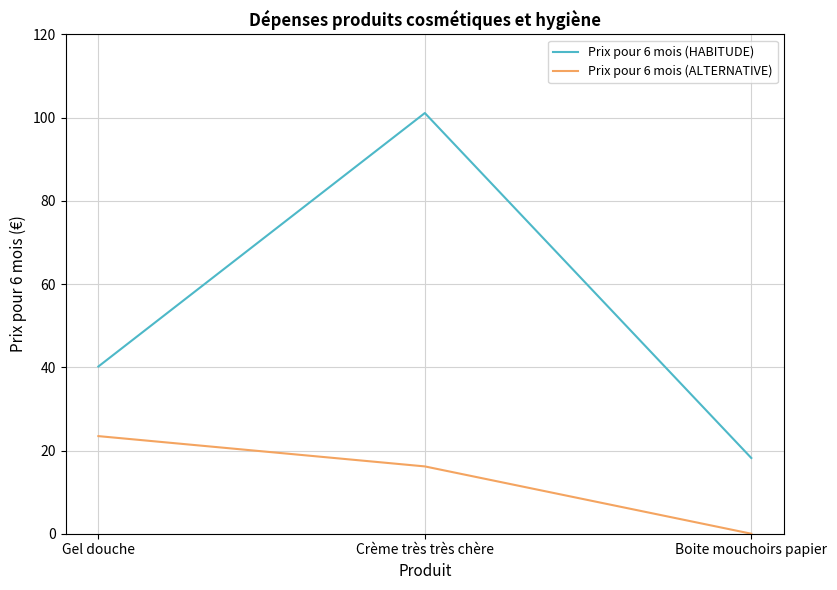

Reading left to right, what are all the values shown in this chart?

Prix pour 6 mois (HABITUDE): Gel douche=40.2	Crème très très chère=101.1	Boite mouchoirs papier=18.2
Prix pour 6 mois (ALTERNATIVE): Gel douche=23.5	Crème très très chère=16.2	Boite mouchoirs papier=0.0